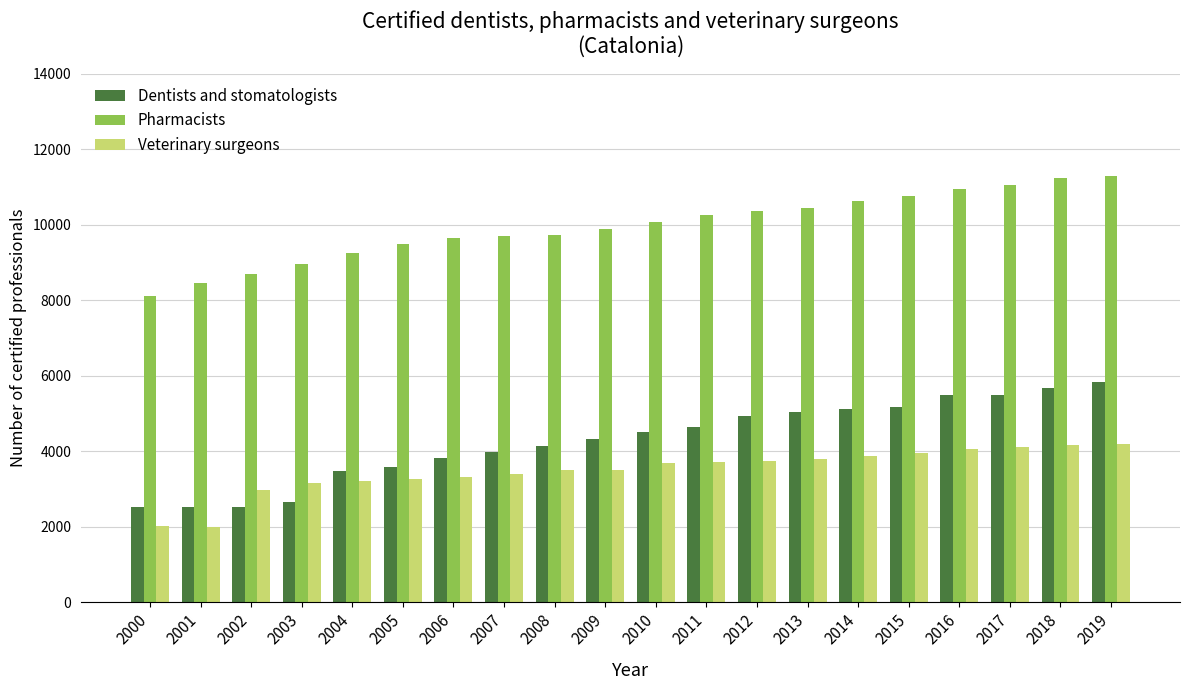

How many values in the Pharmacists series are below 10075?

10